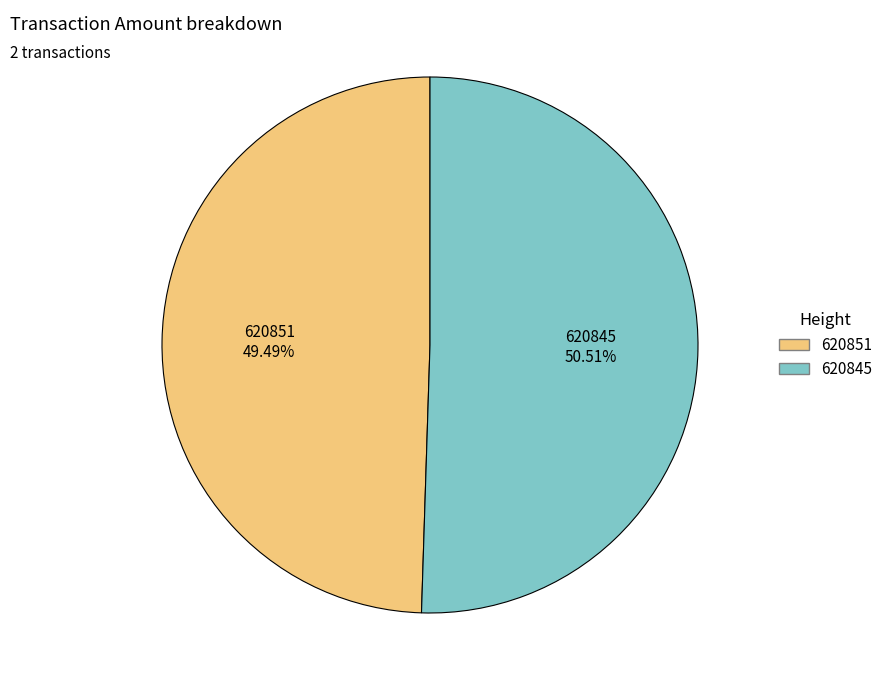

To the nearest percent, what is the combined percentage of 620845 and 620851?

100%